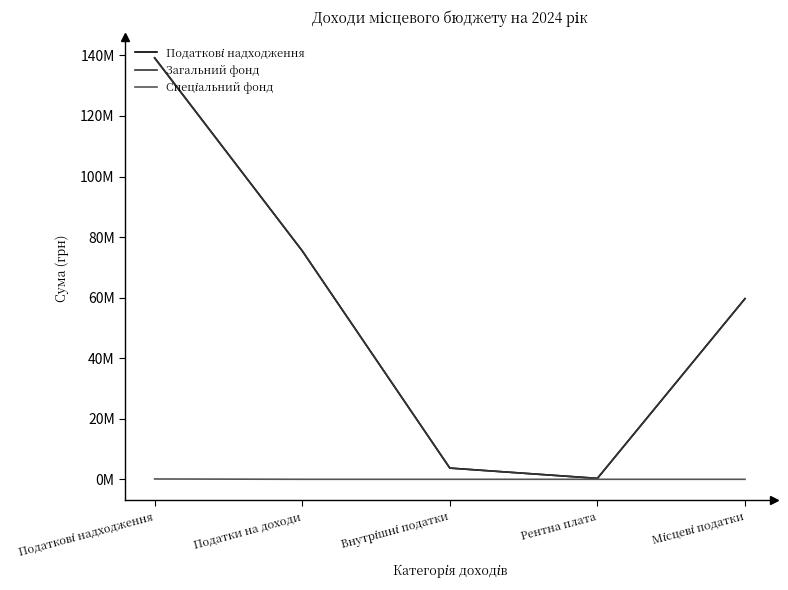

At which category does the chart reach its peak across all series?

Податкові надходження